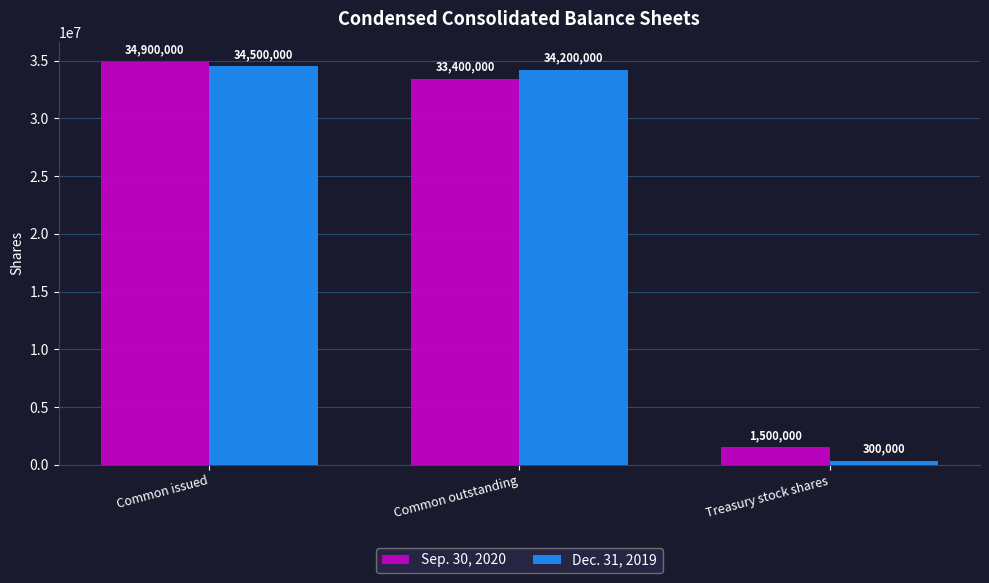

At which category does the chart reach its minimum across all series?

Treasury stock shares